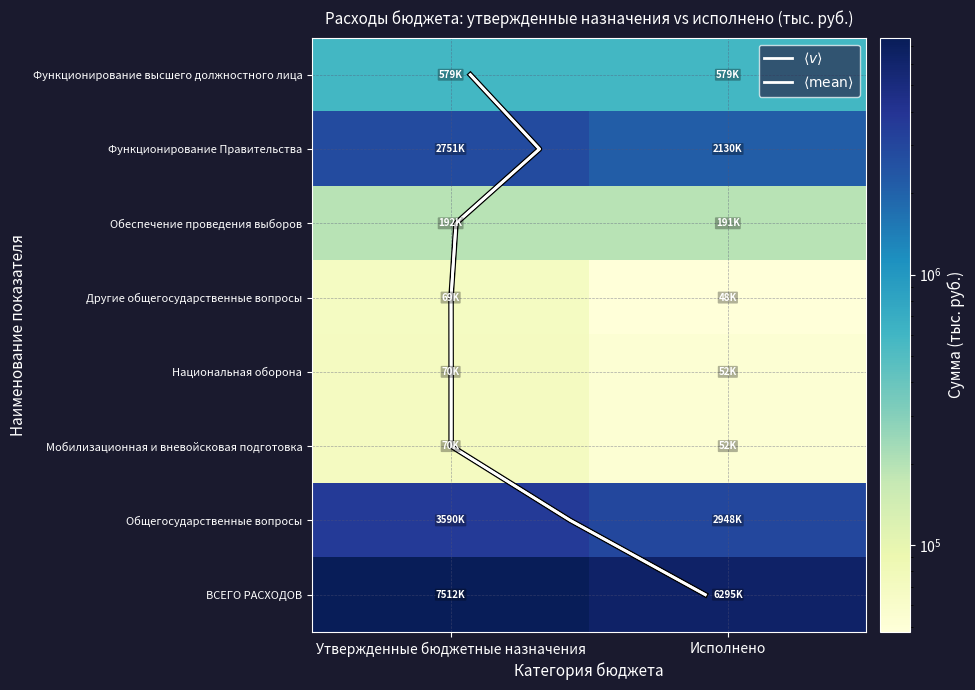

What is the maximum value for Другие общегосударственные вопросы?

68900.0